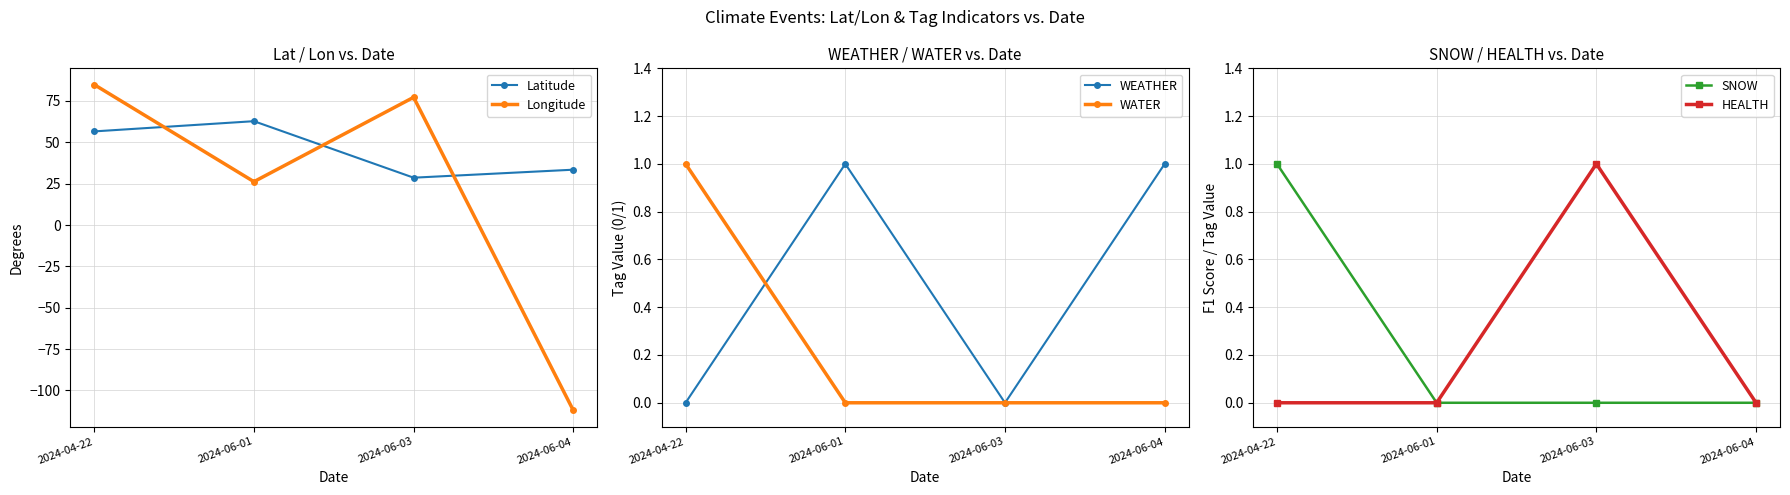

Rank the series by their maximum value, from highest to lowest.

Longitude, Latitude, WEATHER, WATER, SNOW, HEALTH